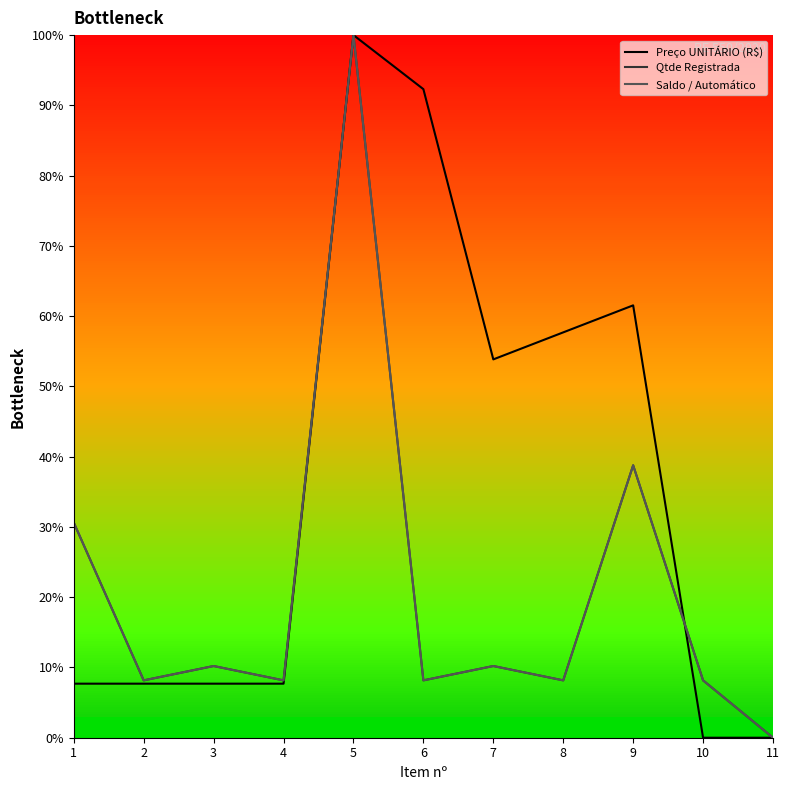

What is the sum of all Preço UNITÁRIO (R$) values?

396.2